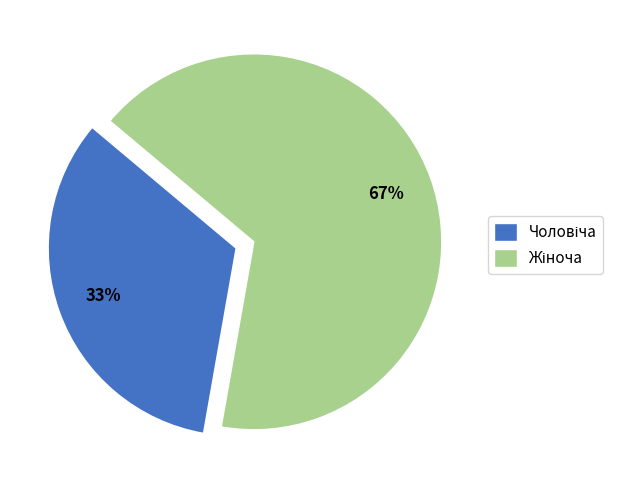

Is there a majority slice in this chart?

Yes